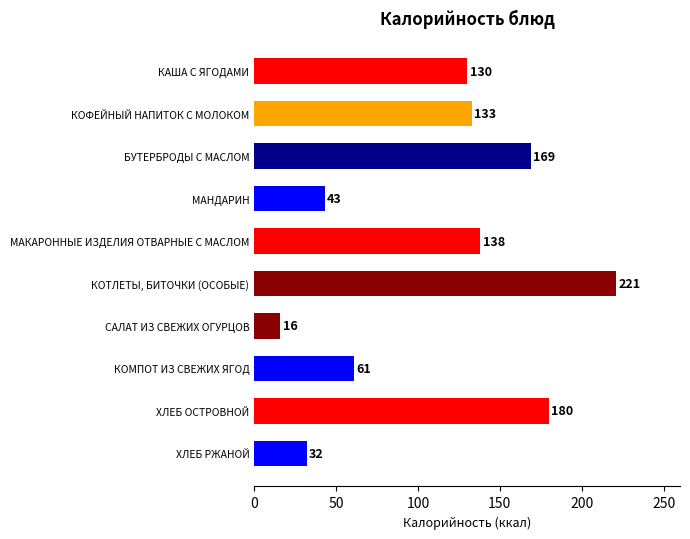

Read the value at КОМПОТ ИЗ СВЕЖИХ ЯГОД.

61